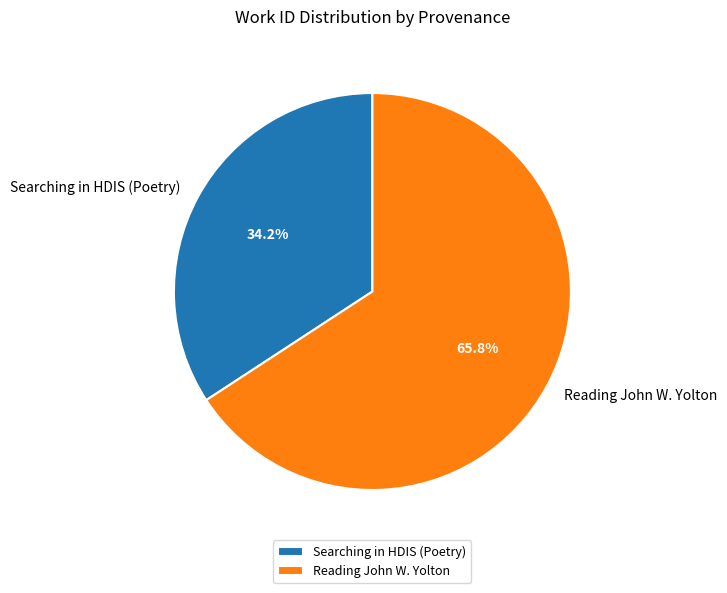

Is Searching in HDIS (Poetry) the majority of the pie?

No